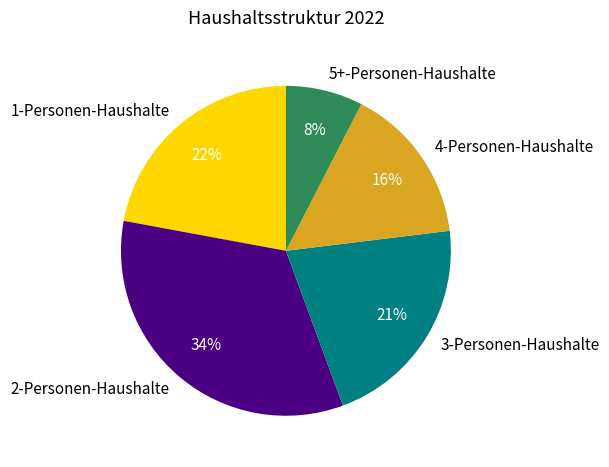

Count the number of slices in the pie.

5